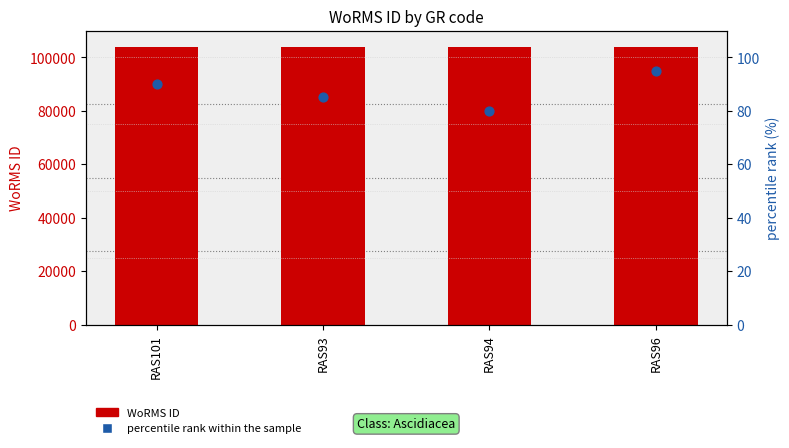

Which series reaches the minimum Y coordinate?

percentile rank within the sample